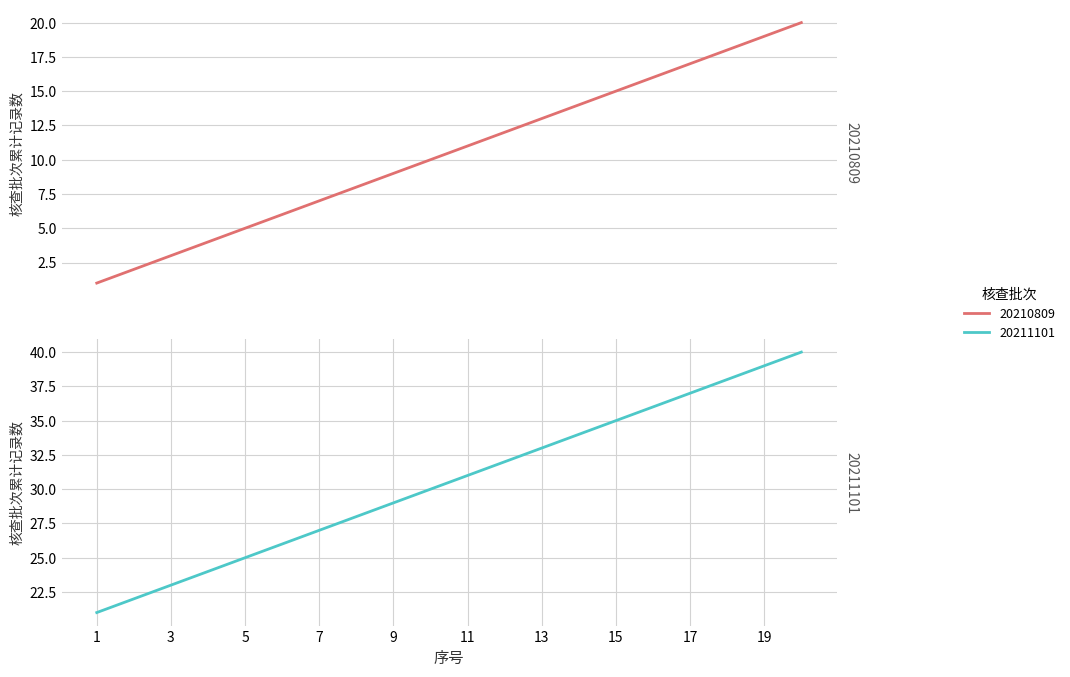

Where is 20210809 nearest to the value 10?

10